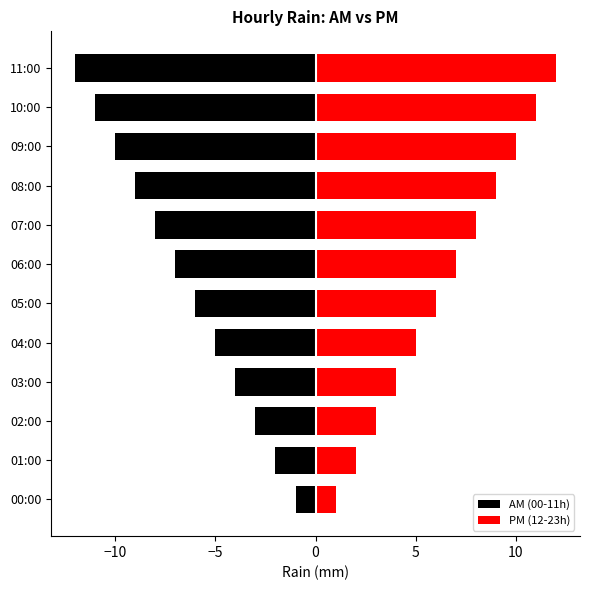

Which series has the widest spread of values?

AM (00-11h)